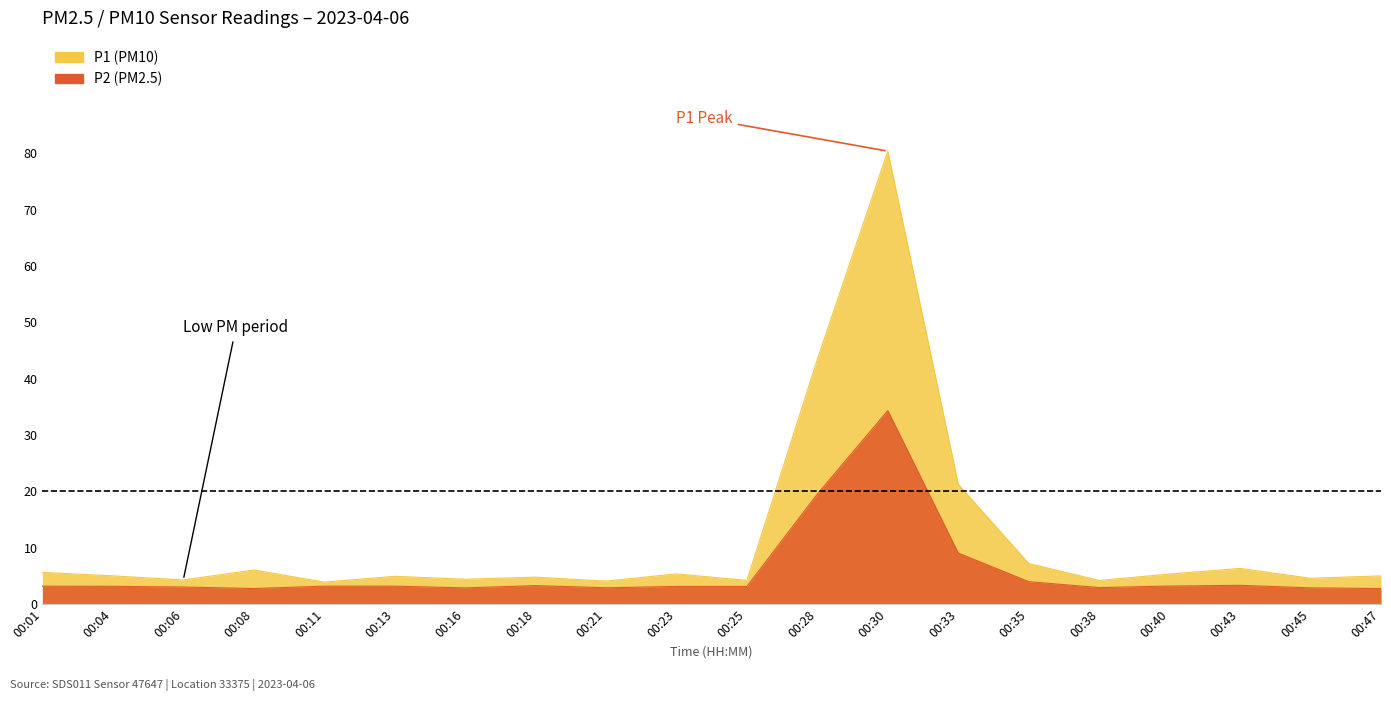

How many interior local peaks does the P2 series have?

3